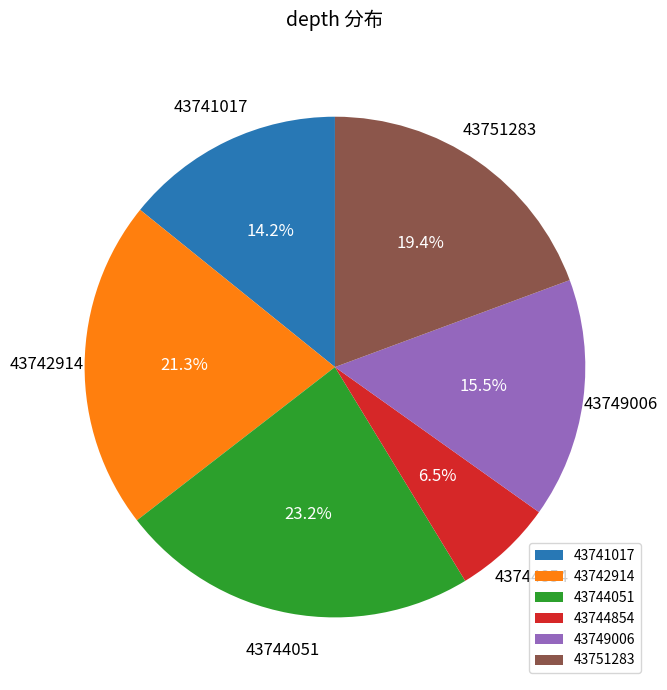

Do 43751283 and 43749006 together represent more than half of the pie?

No